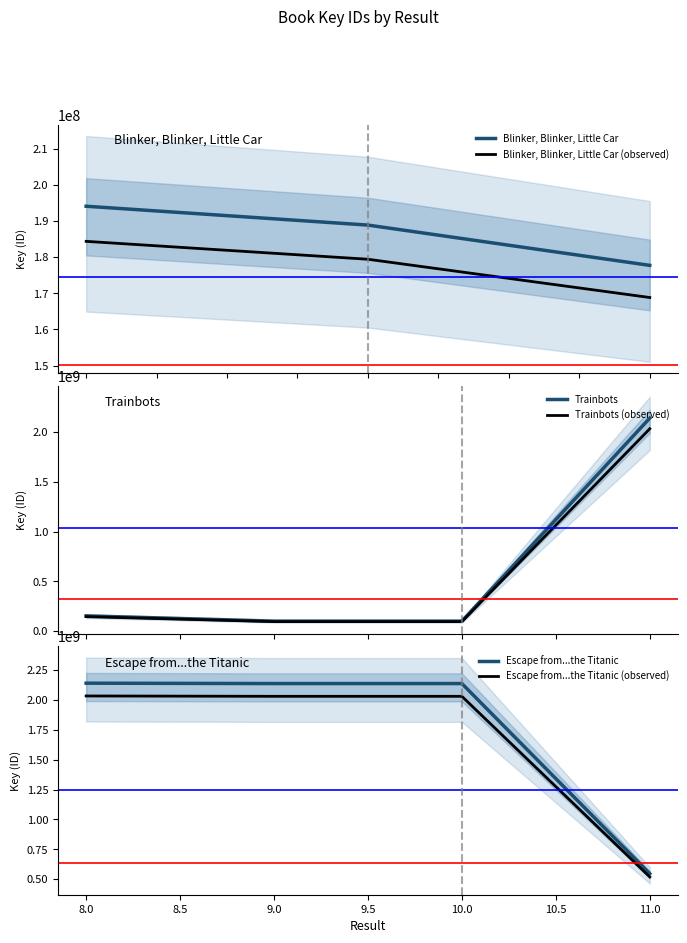

What is the change in value from 7 to 9?

-3145337